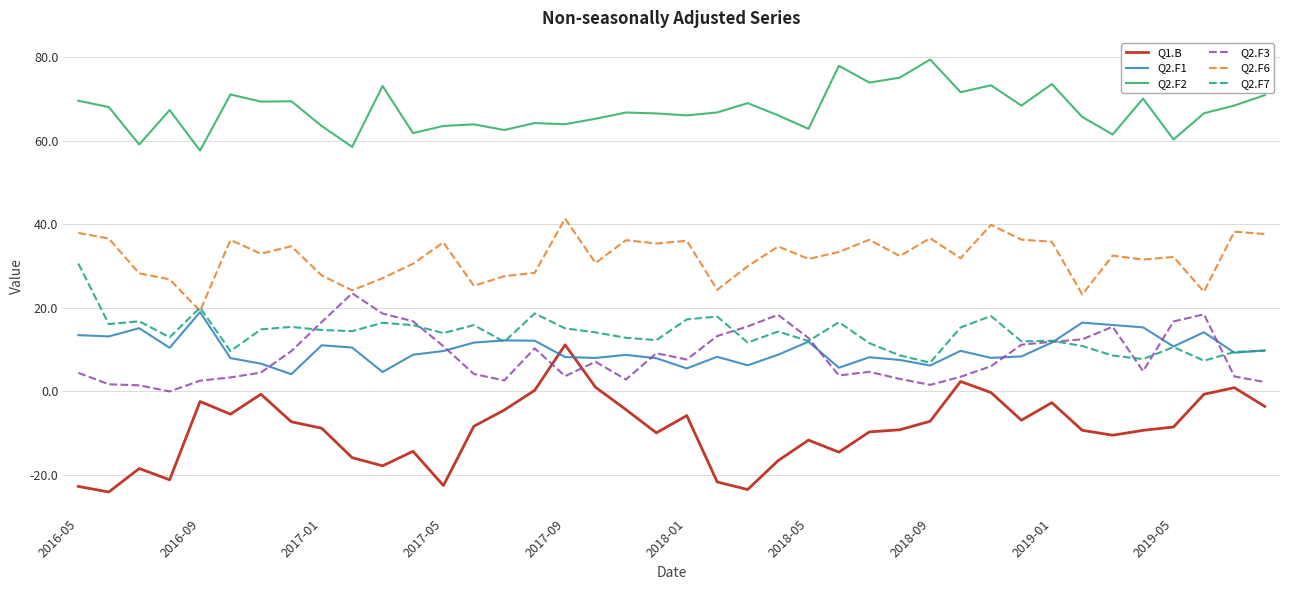

True or false: Q2.F7 and Q2.F2 cross at least once.

False